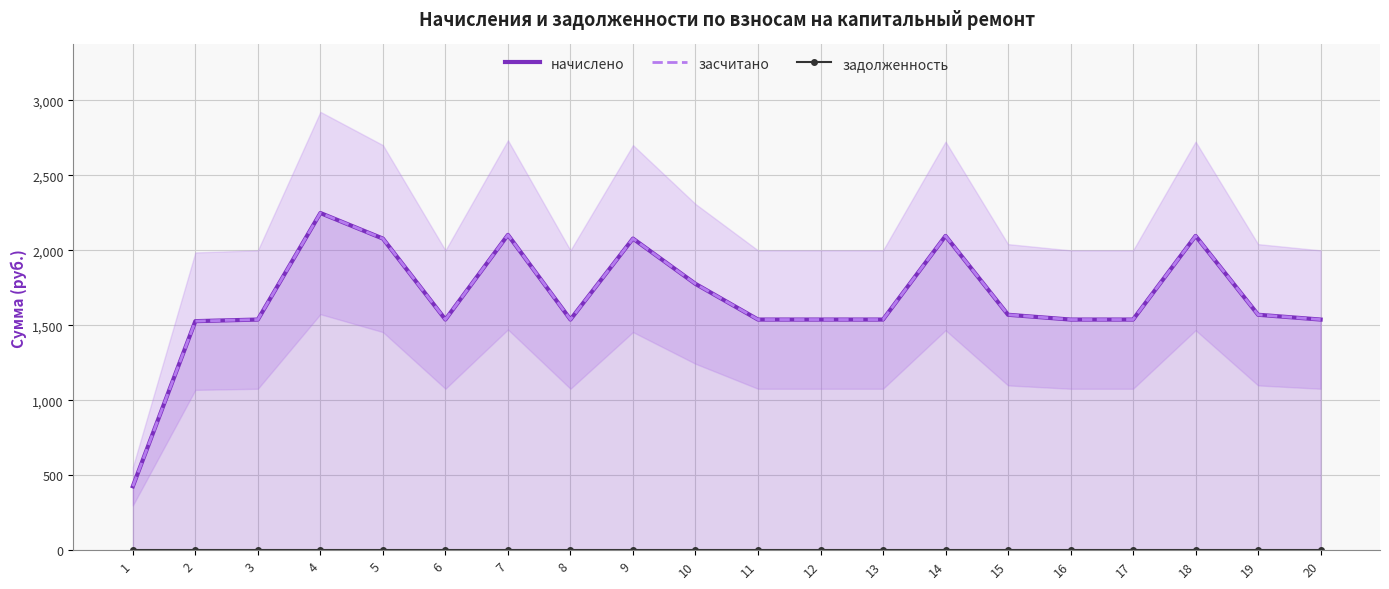

True or false: задолженность and начислено intersect in this chart.

False